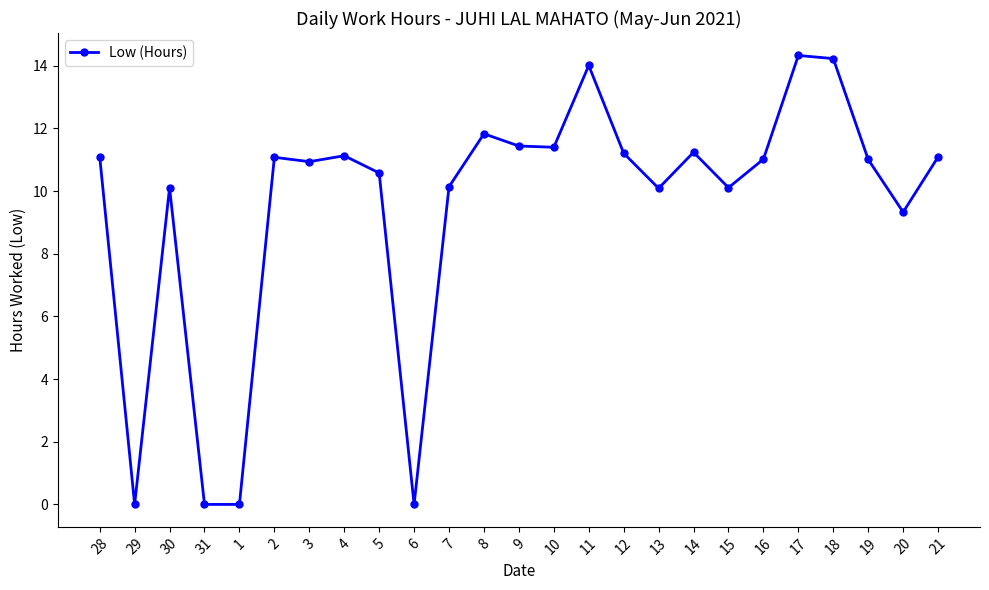

The chart shows a value of 11.1 at 28. True or false?

True